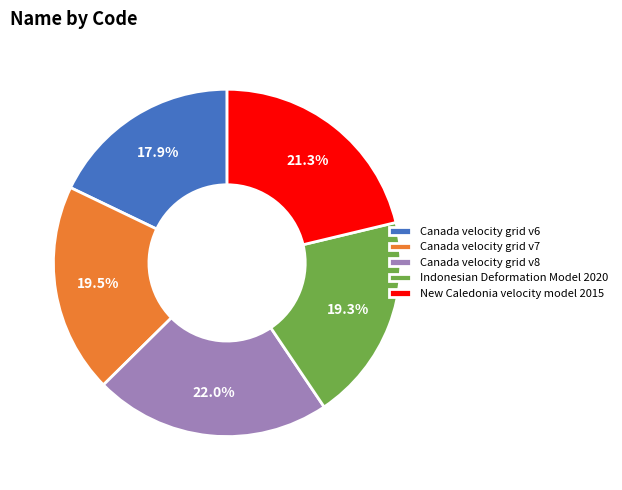

True or false: Indonesian Deformation Model 2020 accounts for 19% of the total.

True